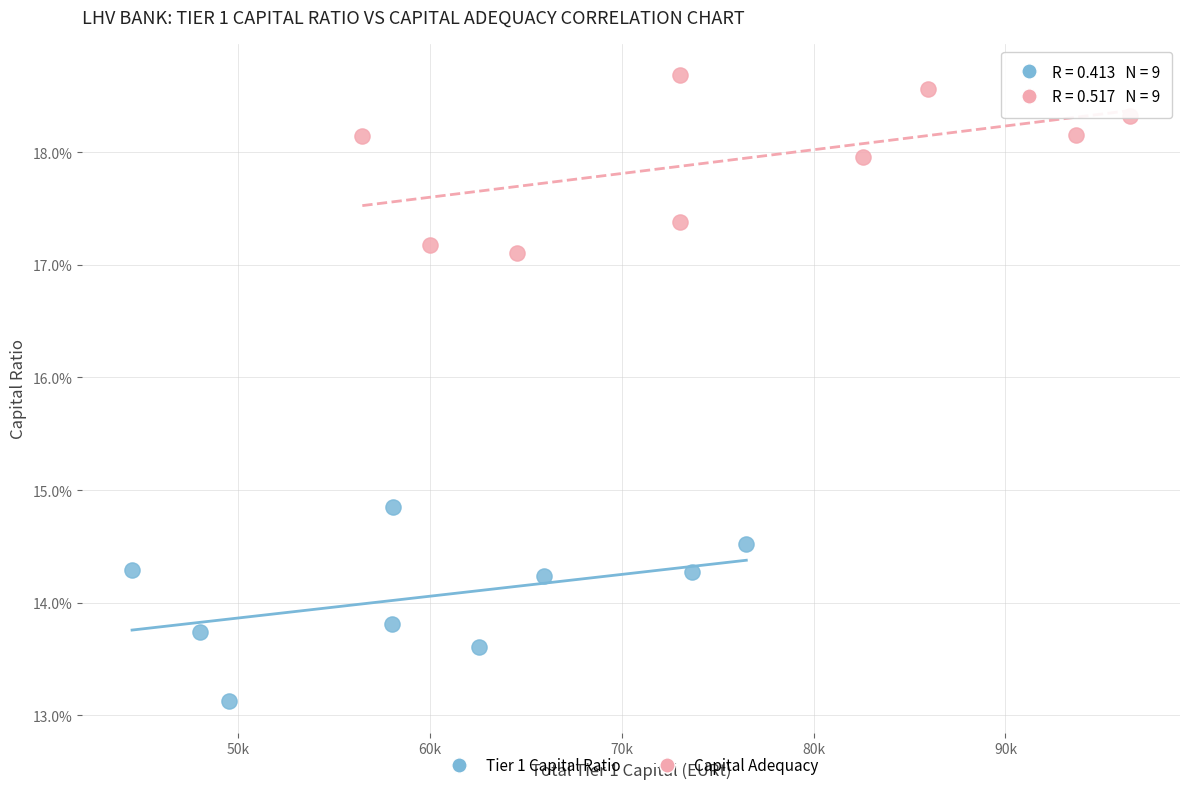

What are all the series names shown in the legend?

Tier 1 Capital Ratio, Capital Adequacy